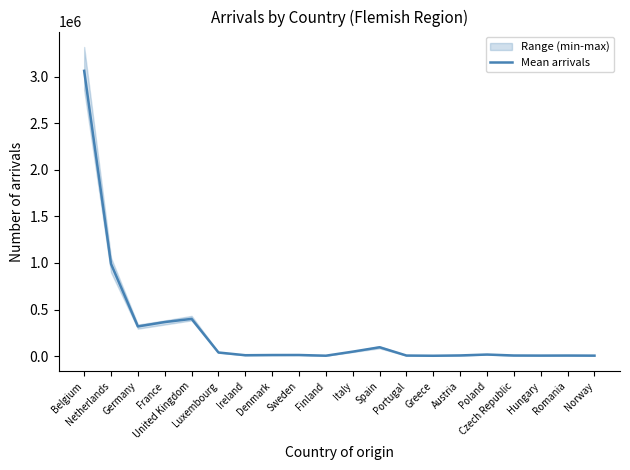

List the labels in order of value, smallest first.

Greece, Finland, Norway, Hungary, Portugal, Romania, Czech Republic, Austria, Ireland, Denmark, Sweden, Poland, Luxembourg, Italy, Spain, Germany, France, United Kingdom, Netherlands, Belgium